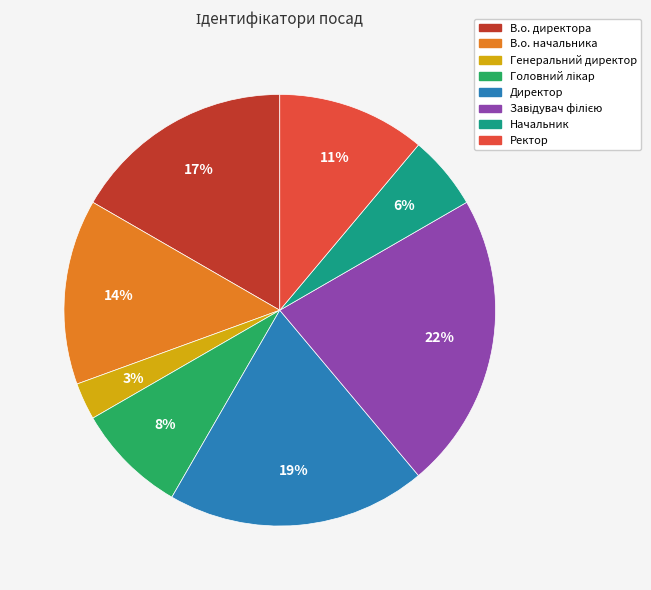

The Ректор slice represents 1% of the pie. True or false?

False